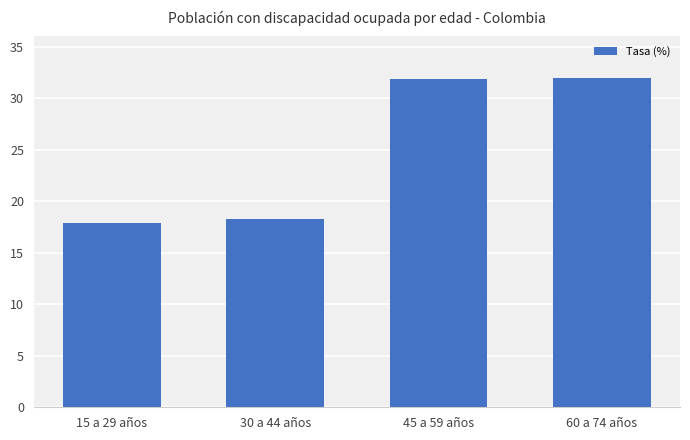

Approximately how many times larger is the value at 15 a 29 años compared to 30 a 44 años?

1.0